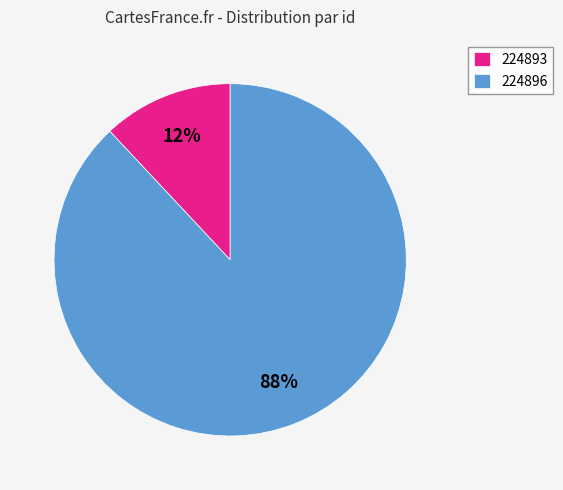

To the nearest percent, what portion does 224896 represent?

88%